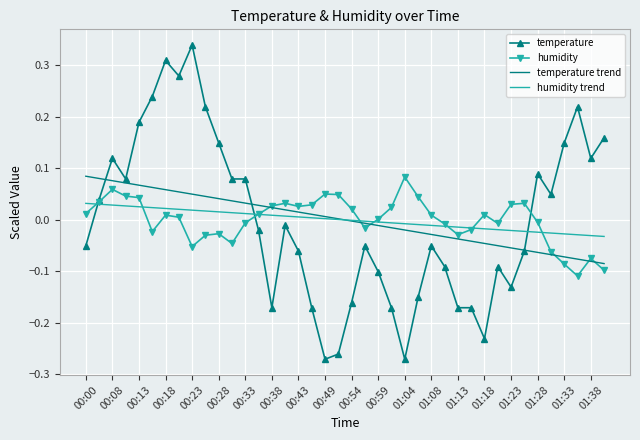

Which series has the largest range (max minus min)?

temperature